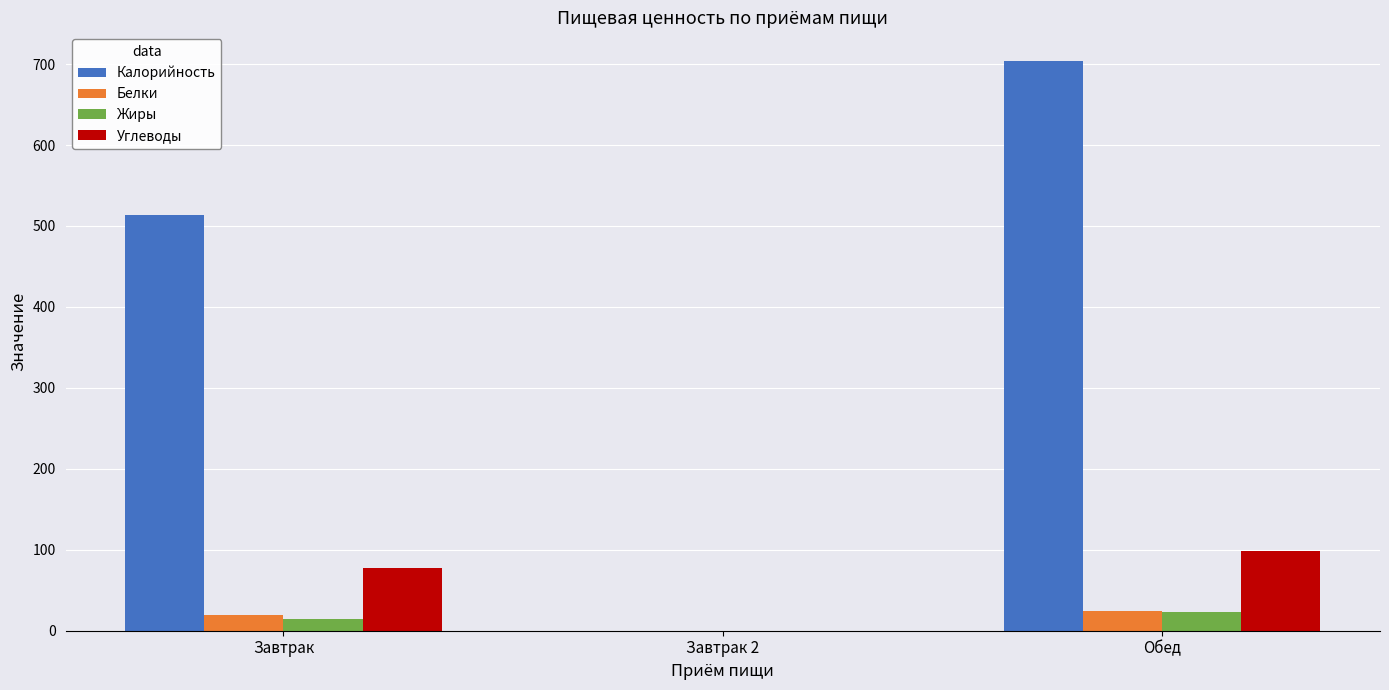

Is it true that Углеводы equals 99 at Обед?

True